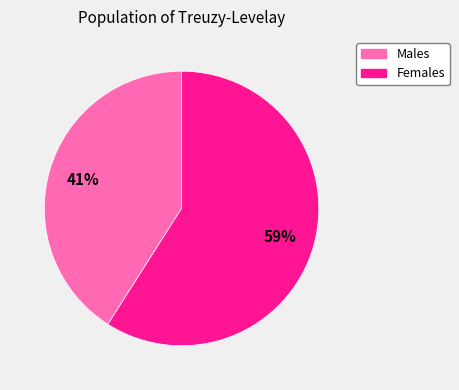

How many segments does this pie chart have?

2